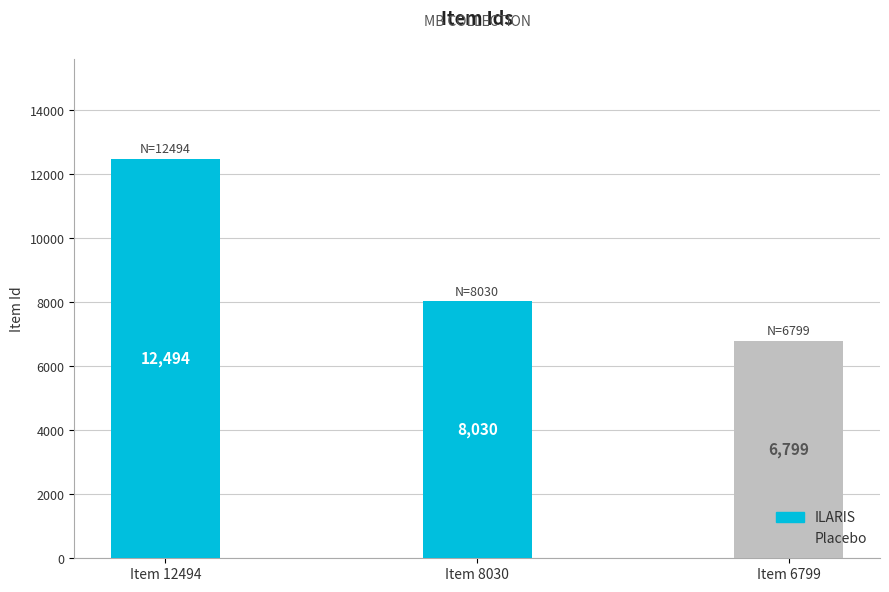

Which label corresponds to the largest value in the chart?

Item 12494